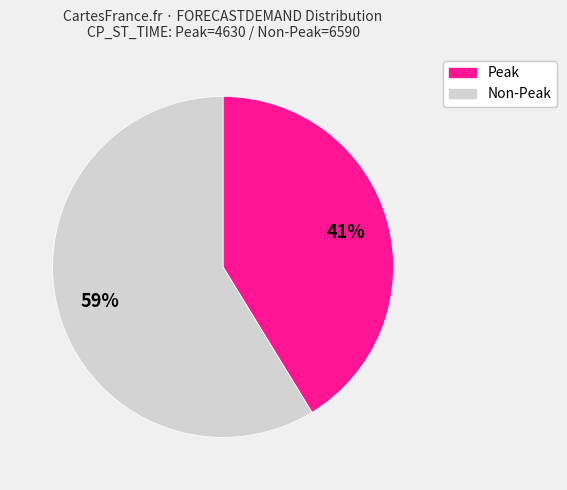

To the nearest percent, what is the average slice percentage?

50%